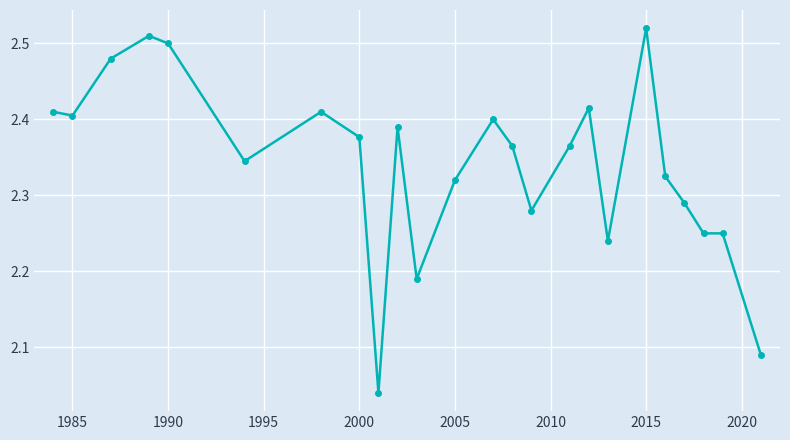

What is the difference between the second highest and minimum values?

0.5